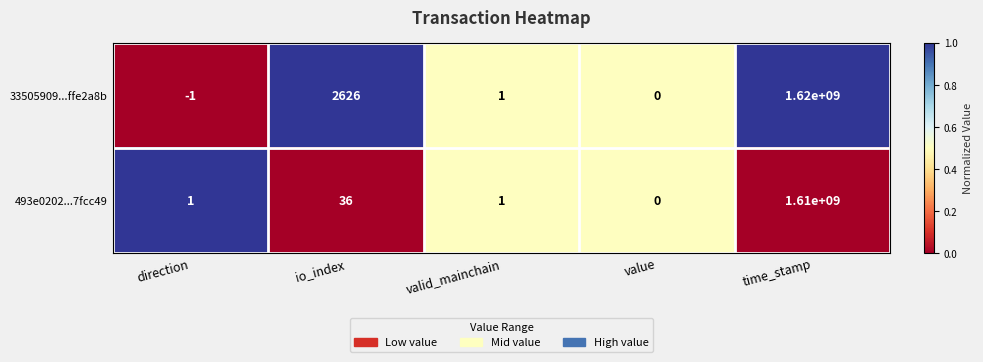

Reading right to left, extract all data points from this chart.

33505909...ffe2a8b: 1620000000	0	1	2626	-1
493e0202...7fcc49: 1610000000	0	1	36	1